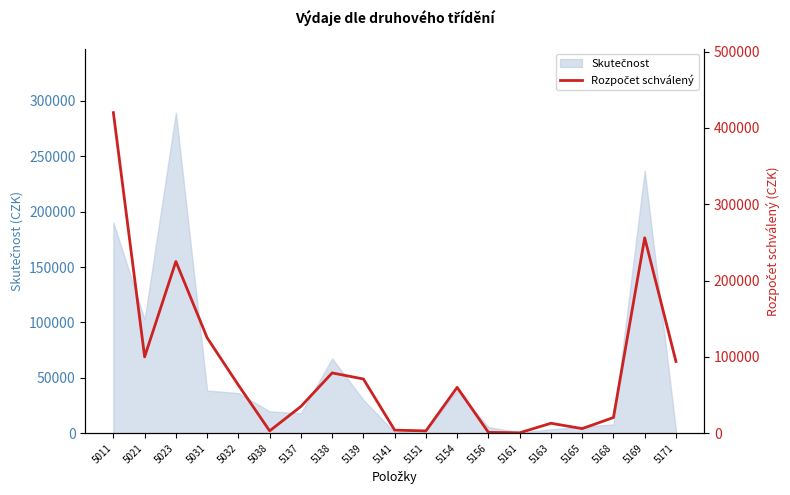

What is the value of the 10th point from the left?

4000